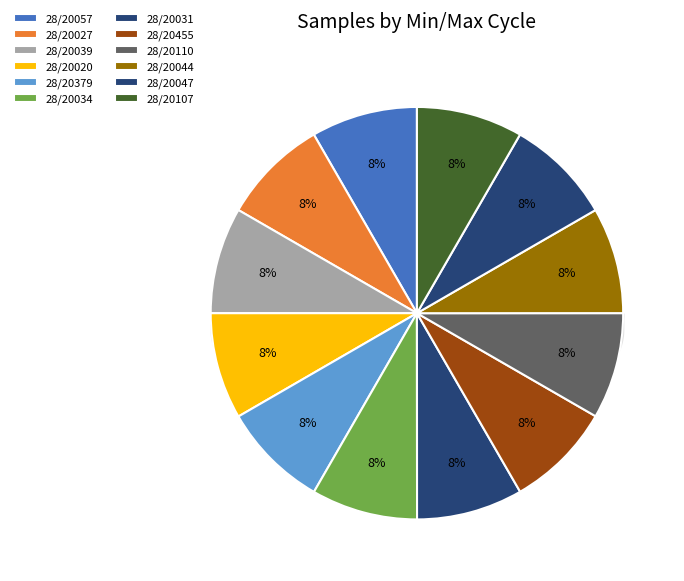

What percentage is NOT represented by 28/20034?

91.7%